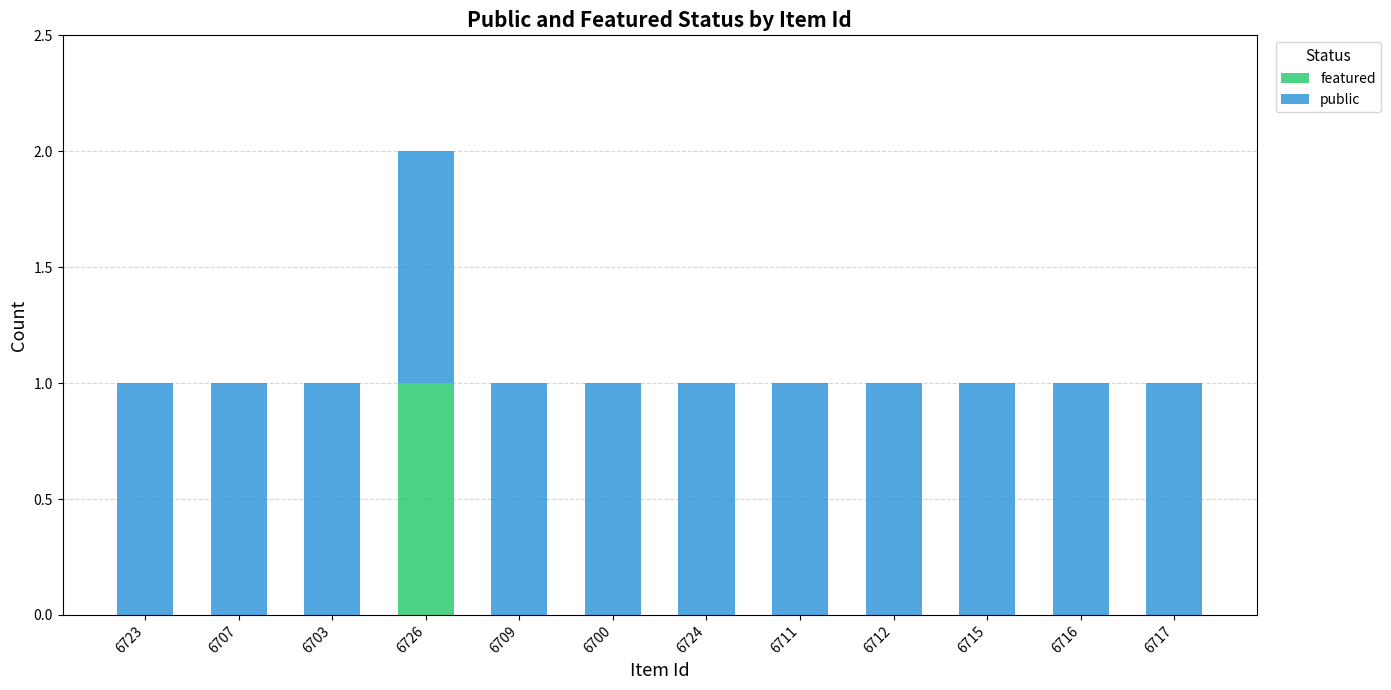

True or false: featured has a value of 1 at 6700.

False